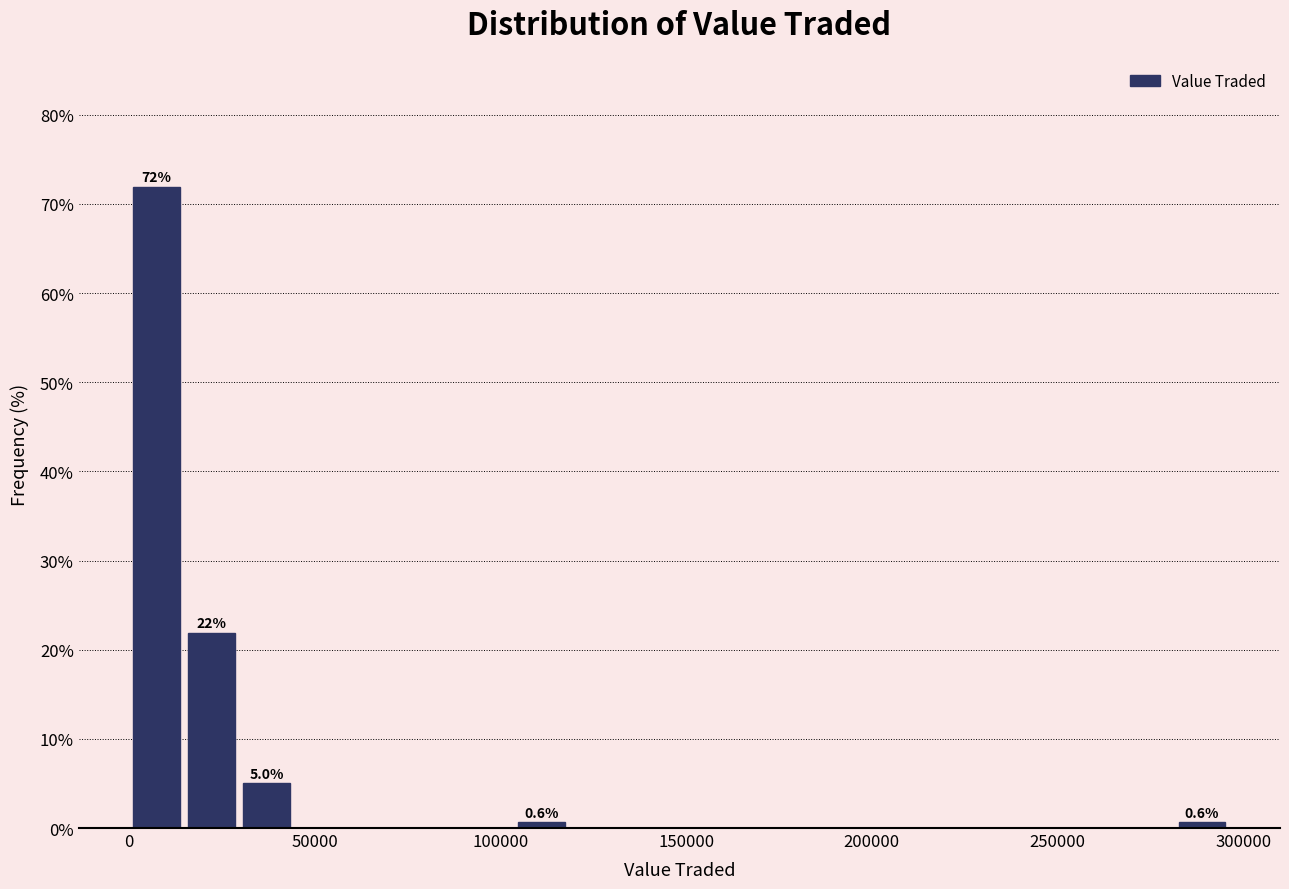

Around what value on the x-axis is the tallest bar? Give the approximate position of its centre, as read against the axis.

5000